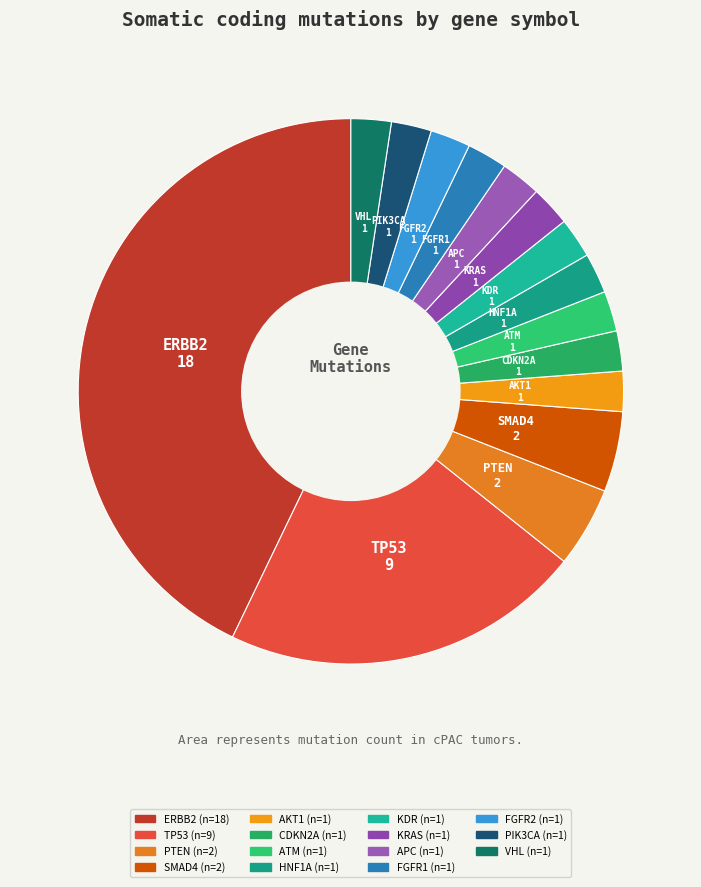

Combined, do KRAS and ATM account for over 50%?

No